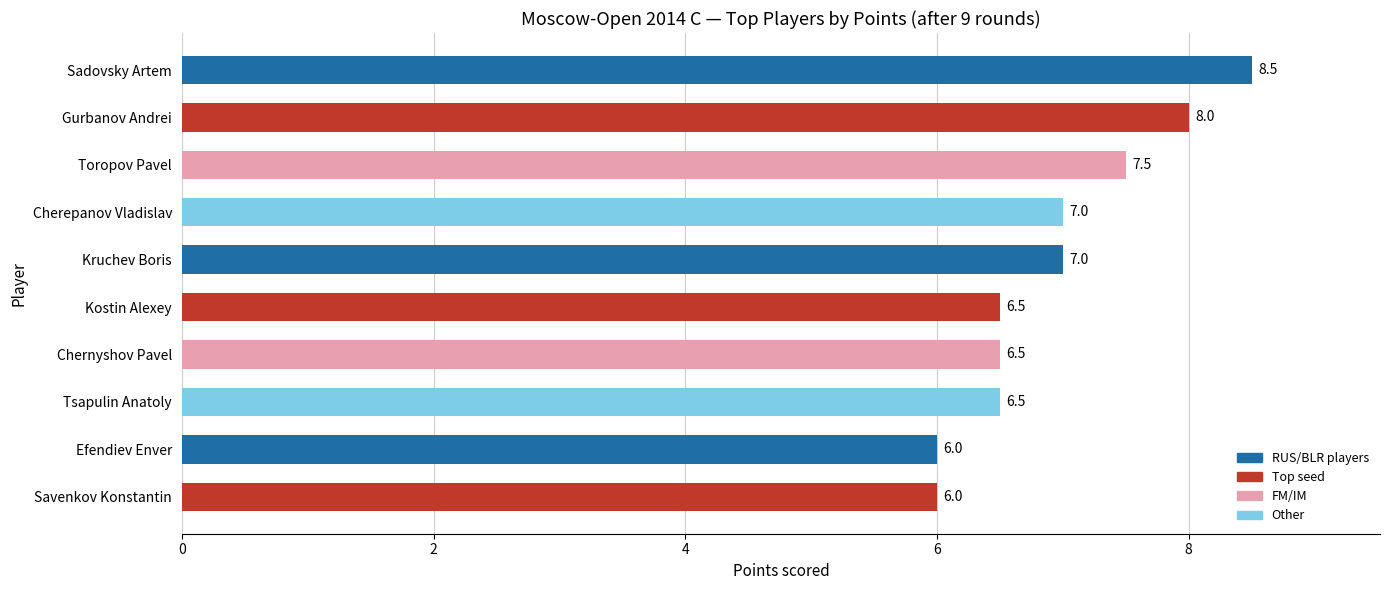

What is the difference between the maximum and minimum values?

2.5